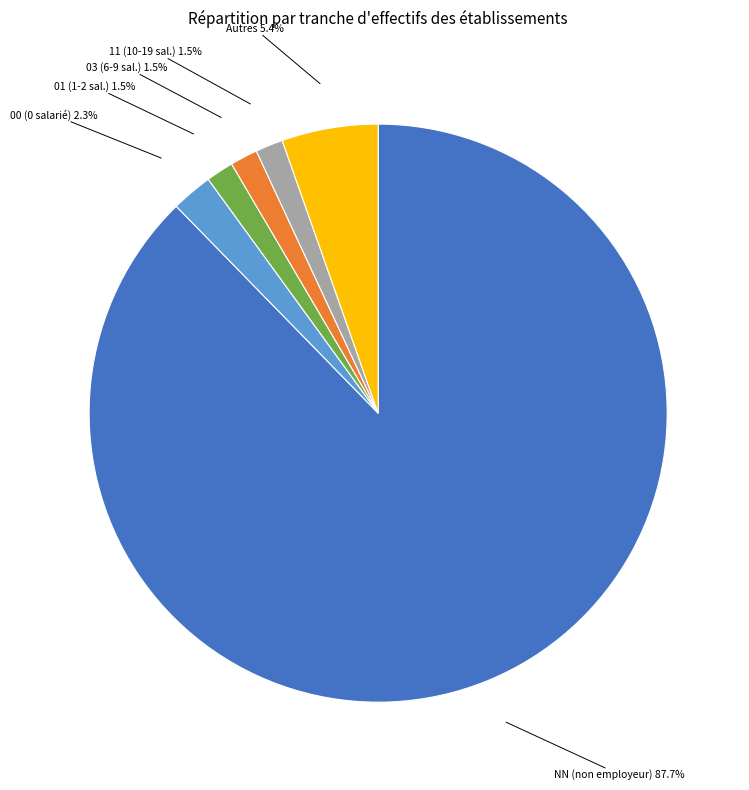

How many slices are in this pie chart?

6